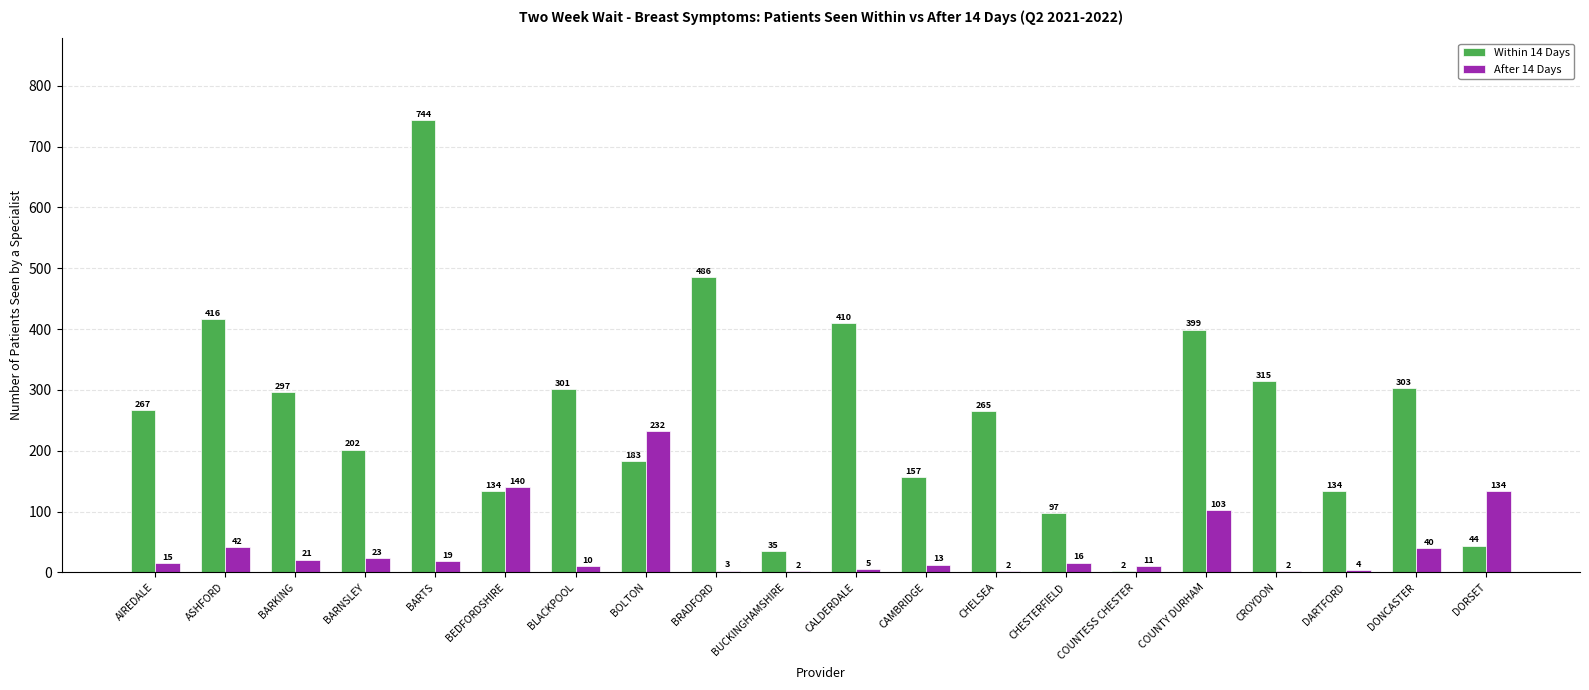

What is the greatest value displayed?

744